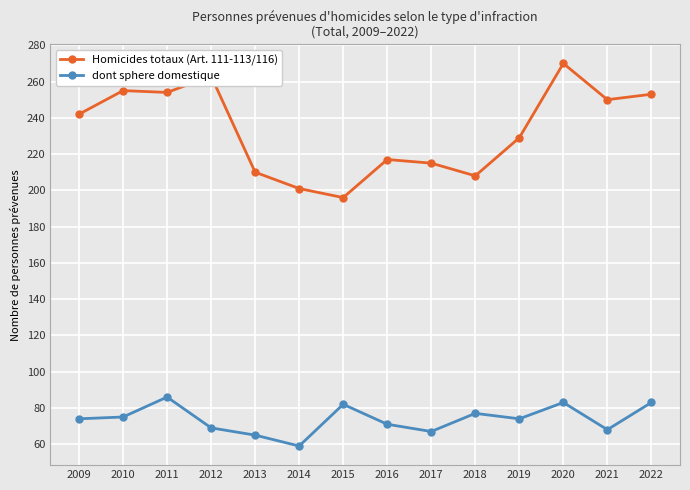

List the series in order of their overall mean, lowest first.

dont sphere domestique, Homicides totaux (Art. 111-113/116)